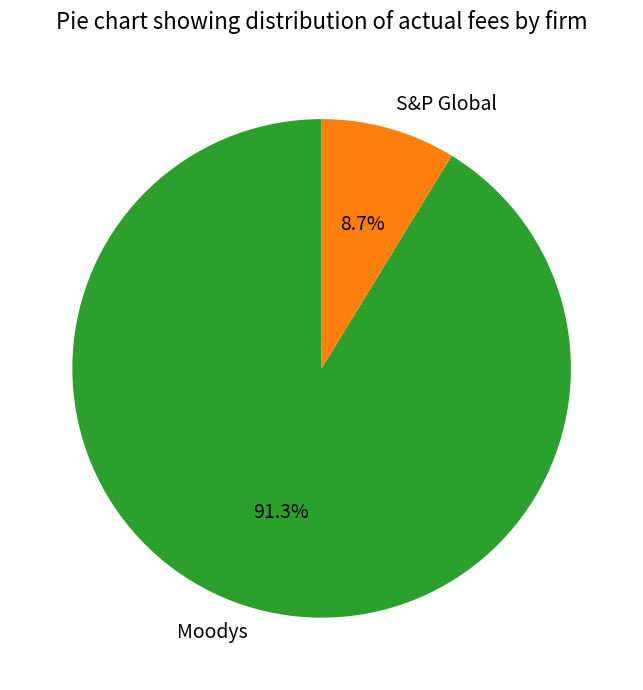

Is there any slice that represents more than half of the pie?

Yes